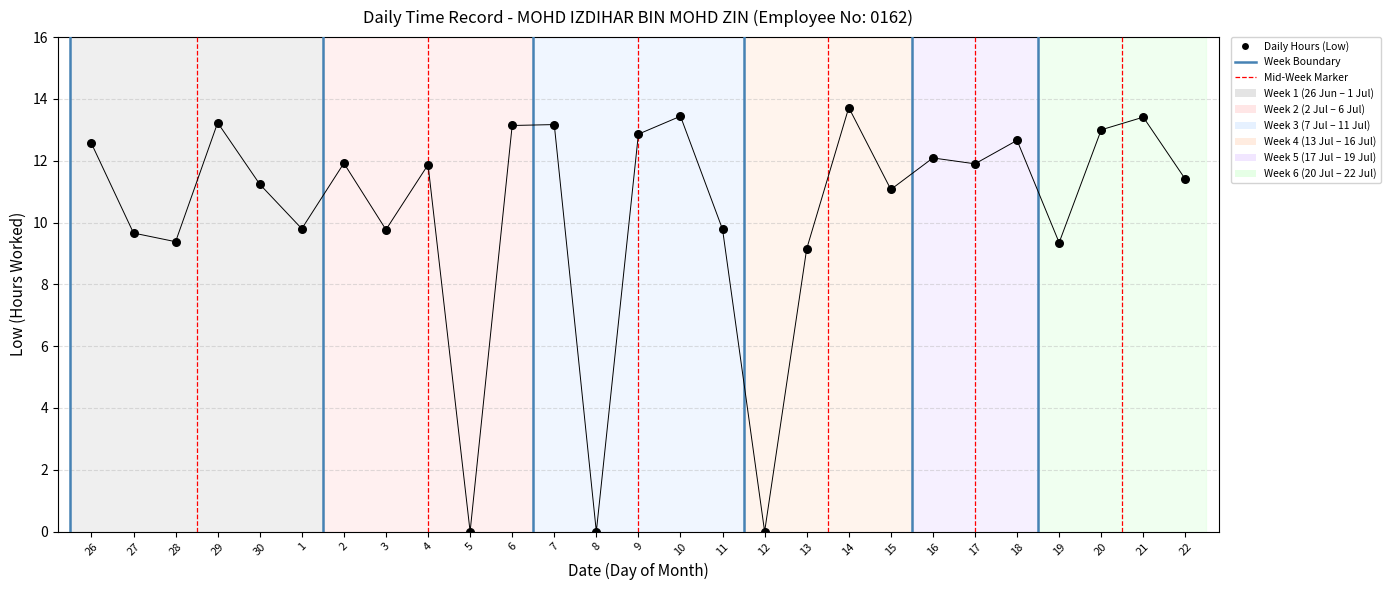

What Y value in the scatter plot is closest to 6?

9.2